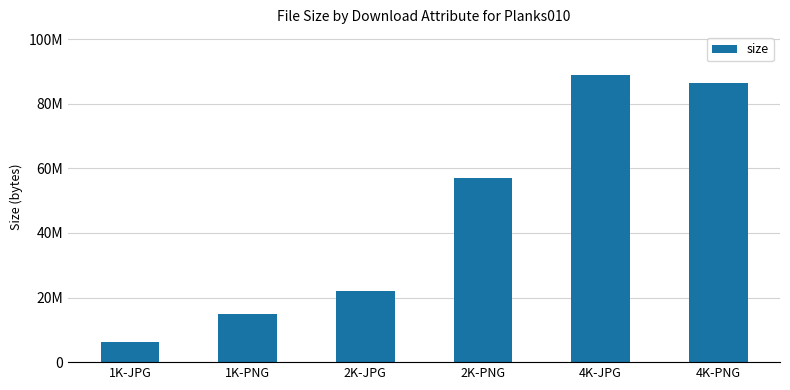

Are the bars horizontal?

No